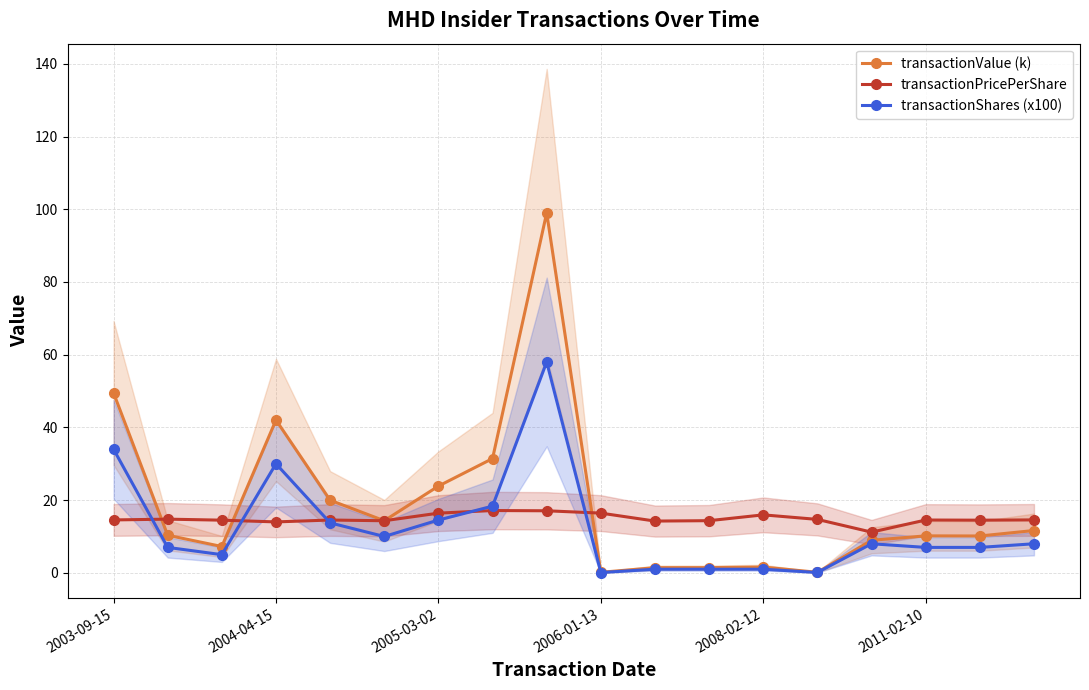

True or false: transactionPricePerShare has a value of 17.1 at 7.

True